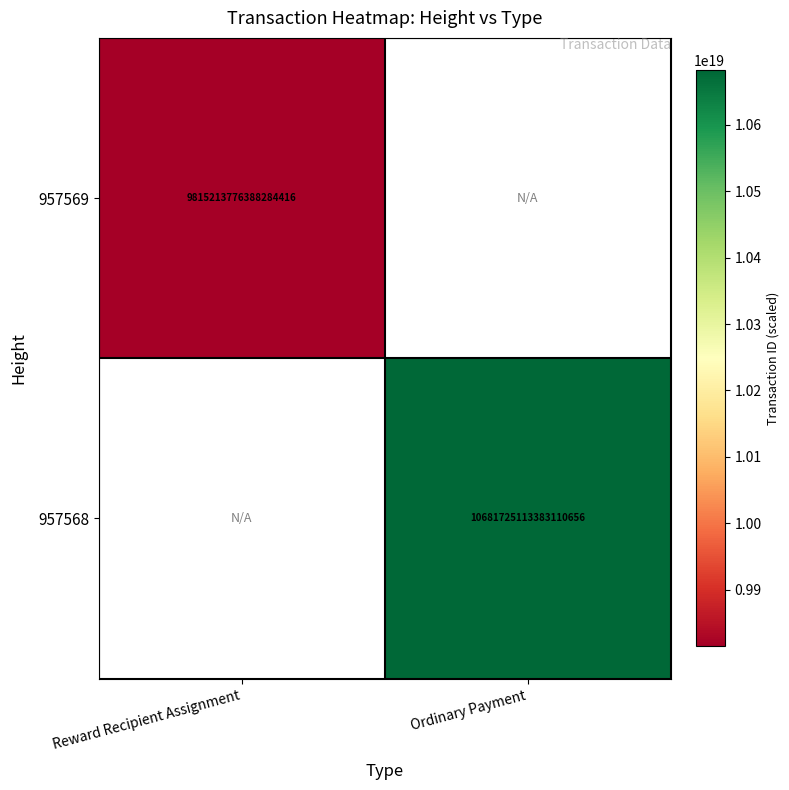

Is it true that 957568 equals 10681725113383110656 at Ordinary Payment?

True